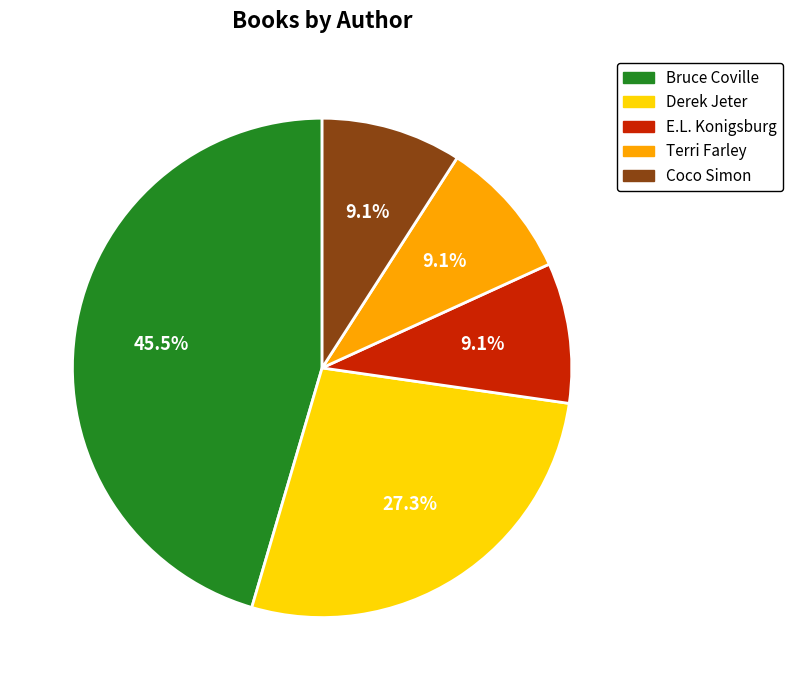

Does any single category account for the majority?

No